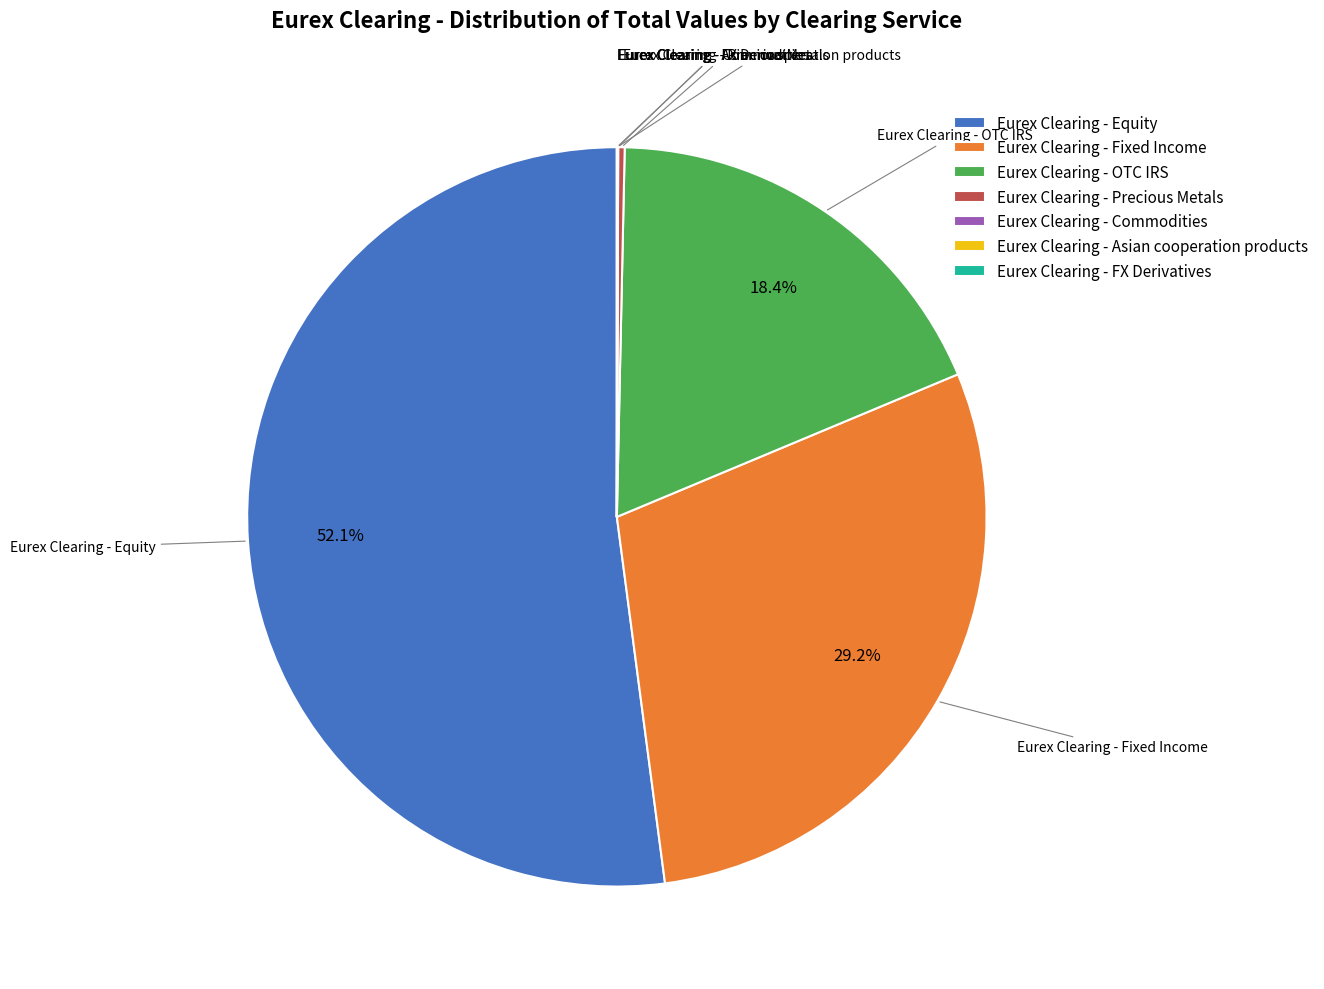

Does Eurex Clearing - Equity represent more than half of the total?

Yes